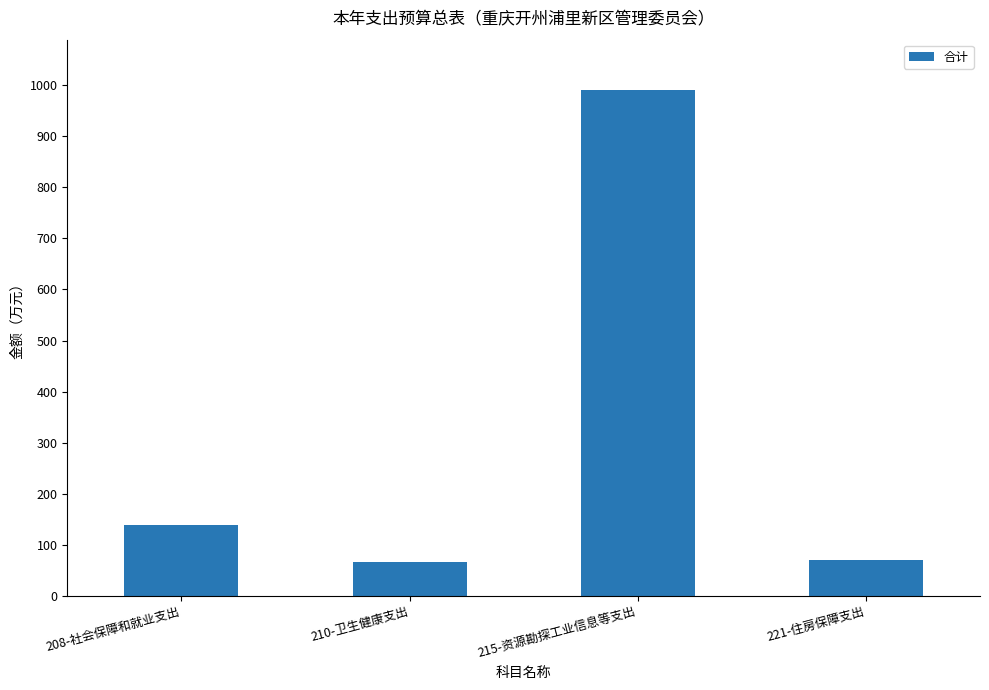

What is the difference between the second highest and second lowest values?

67.0